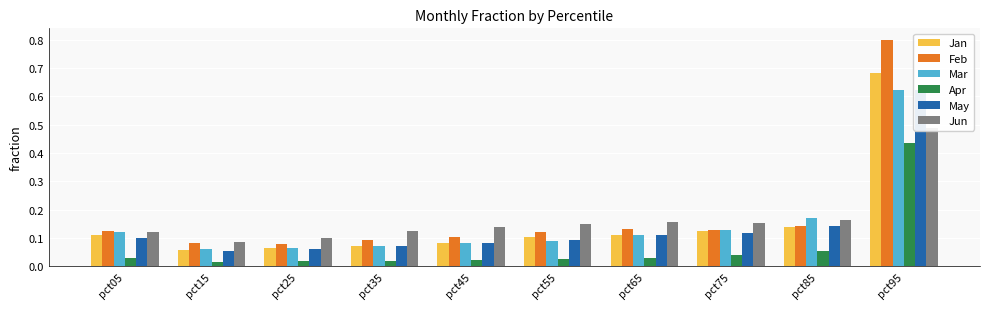

Reading left to right, transcribe all the data shown in this chart.

Jan: pct05=0.1	pct15=0.1	pct25=0.1	pct35=0.1	pct45=0.1	pct55=0.1	pct65=0.1	pct75=0.1	pct85=0.1	pct95=0.7
Feb: pct05=0.1	pct15=0.1	pct25=0.1	pct35=0.1	pct45=0.1	pct55=0.1	pct65=0.1	pct75=0.1	pct85=0.1	pct95=0.8
Mar: pct05=0.1	pct15=0.1	pct25=0.1	pct35=0.1	pct45=0.1	pct55=0.1	pct65=0.1	pct75=0.1	pct85=0.2	pct95=0.6
Apr: pct05=0.0	pct15=0.0	pct25=0.0	pct35=0.0	pct45=0.0	pct55=0.0	pct65=0.0	pct75=0.0	pct85=0.1	pct95=0.4
May: pct05=0.1	pct15=0.1	pct25=0.1	pct35=0.1	pct45=0.1	pct55=0.1	pct65=0.1	pct75=0.1	pct85=0.1	pct95=0.6
Jun: pct05=0.1	pct15=0.1	pct25=0.1	pct35=0.1	pct45=0.1	pct55=0.1	pct65=0.2	pct75=0.2	pct85=0.2	pct95=0.5